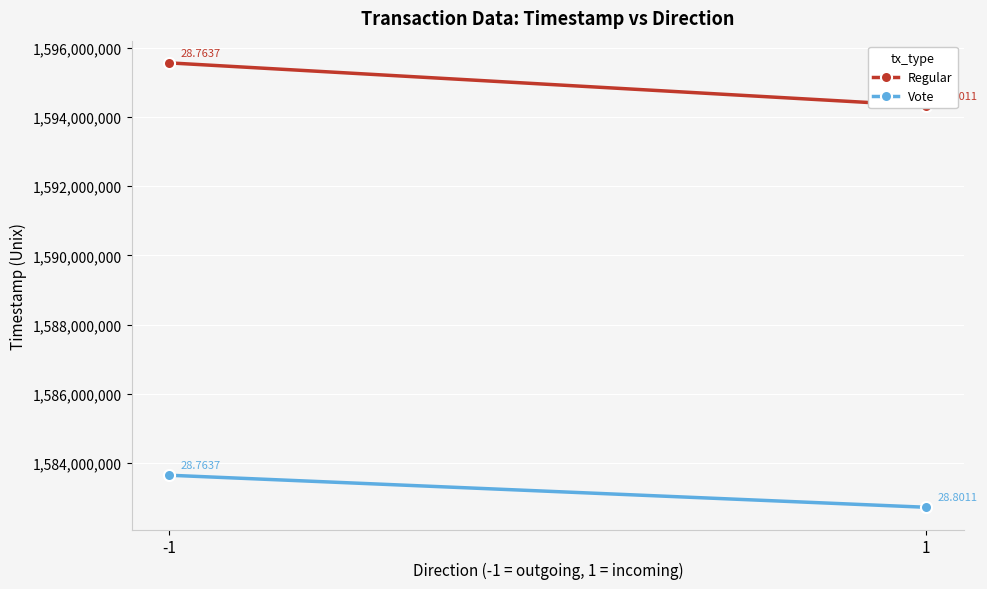

At how many categories does at least one series exceed 1593671504?

2